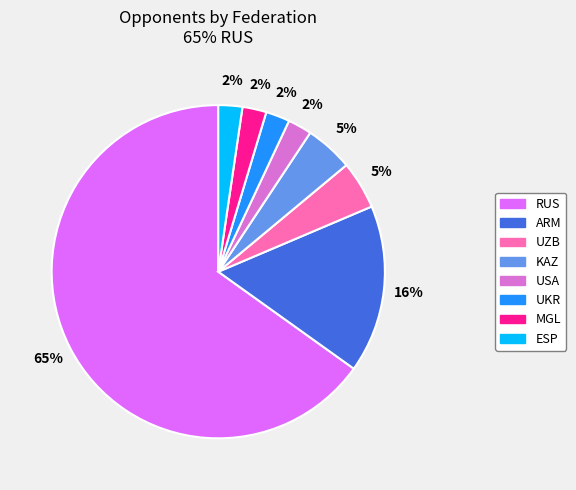

How many segments does this pie chart have?

8